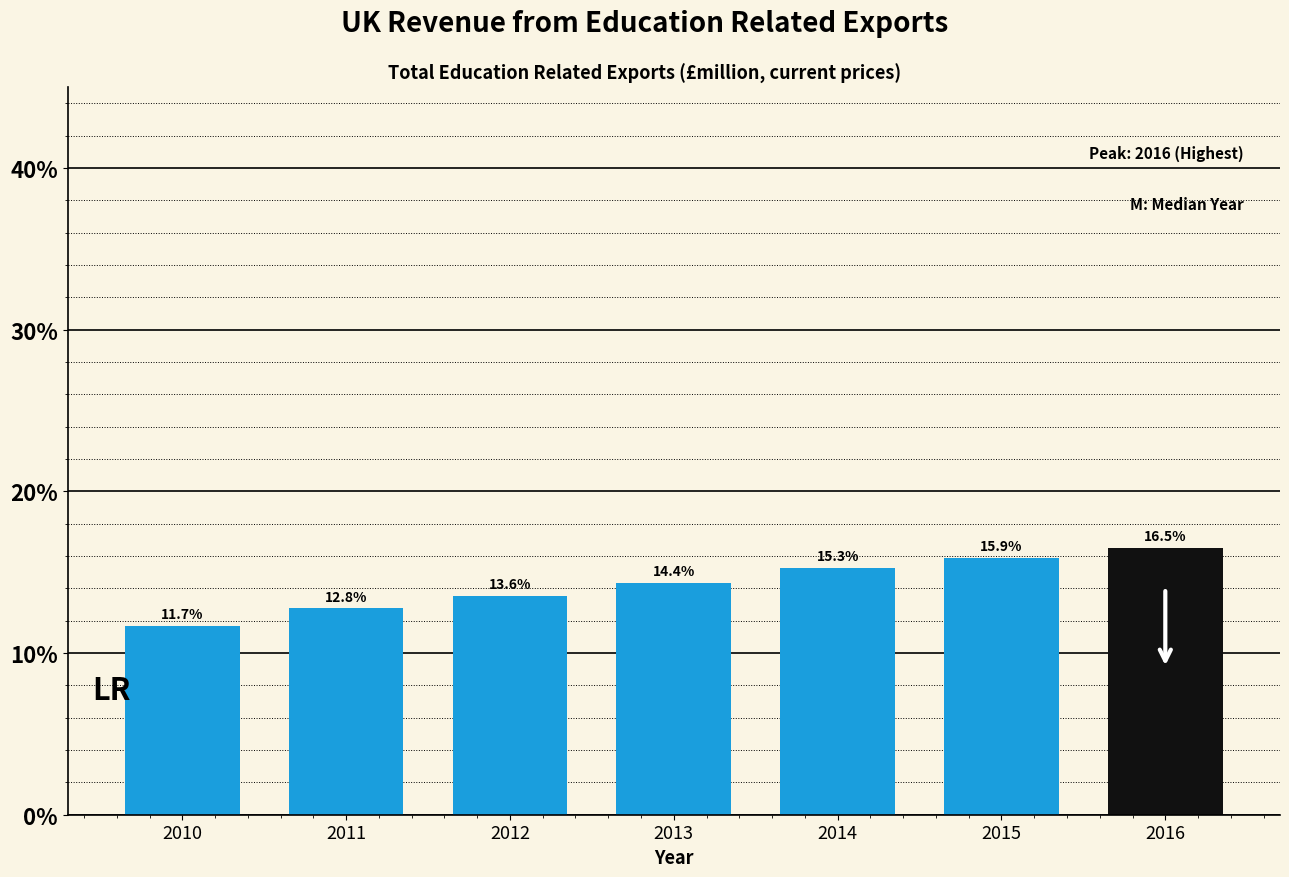

Reading left to right, list all the values displayed in this chart.

11.7	12.8	13.6	14.4	15.3	15.9	16.5